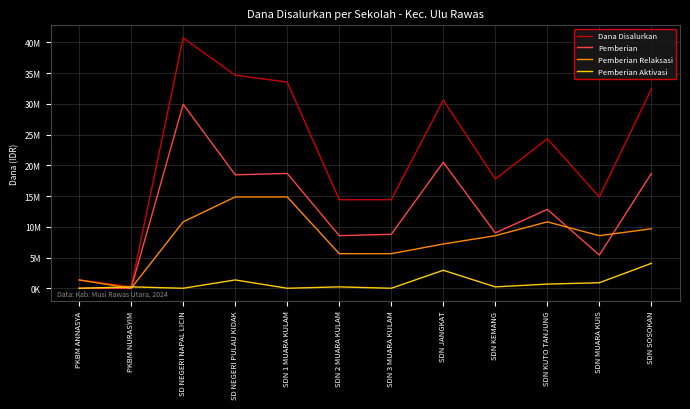

At which category is the sum across all series the highest?

SD NEGERI NAPAL LICIN